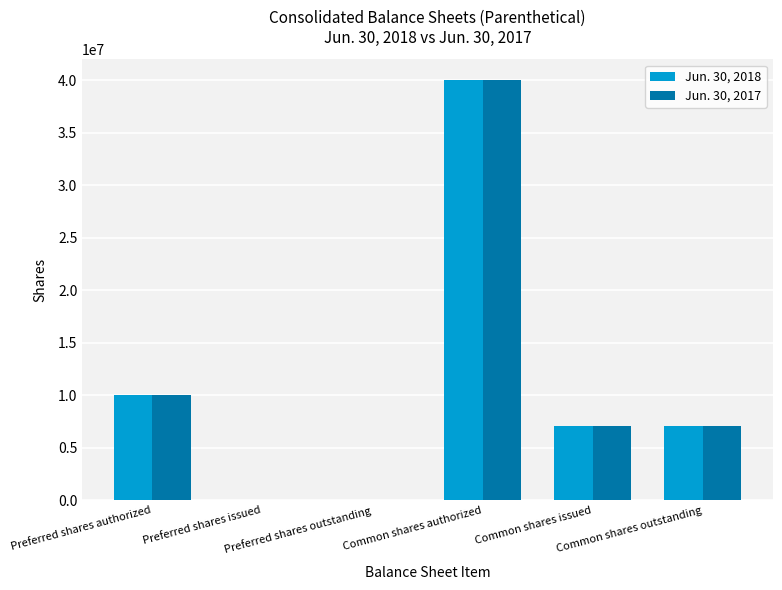

At which category does the chart reach its peak across all series?

Common shares authorized